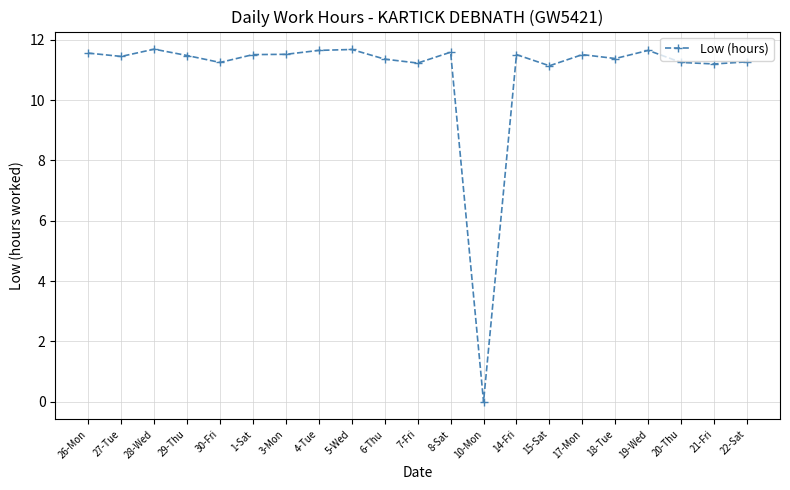

Does the chart display data point markers on the line(s)?

Yes